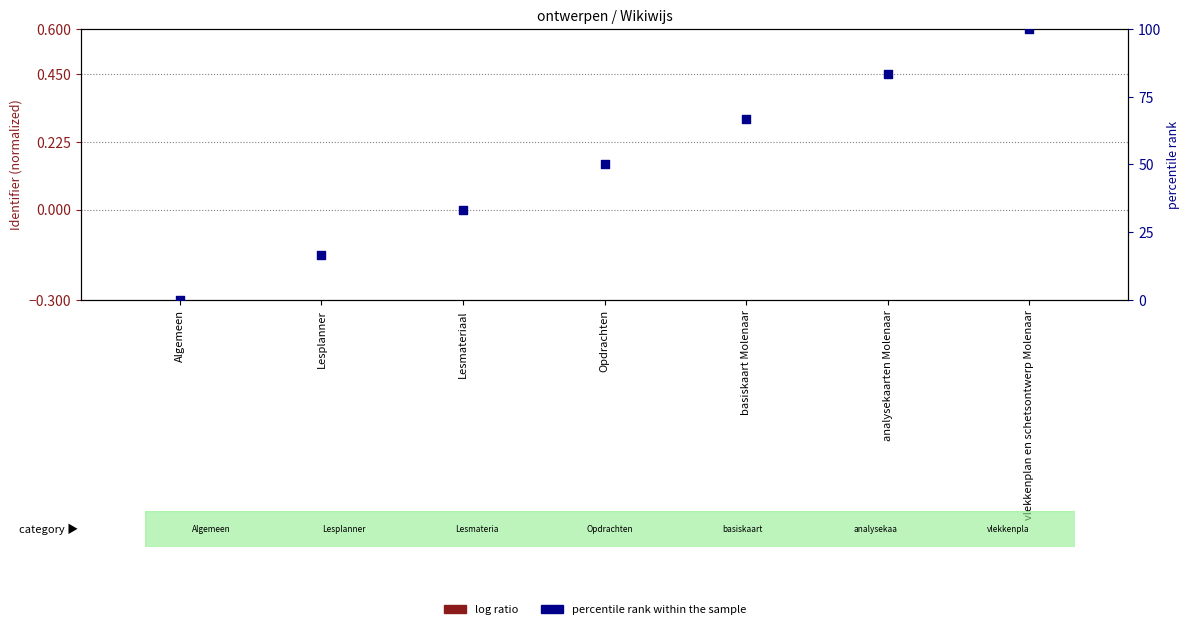

What are all the series names shown in the legend?

log ratio, percentile rank within the sample